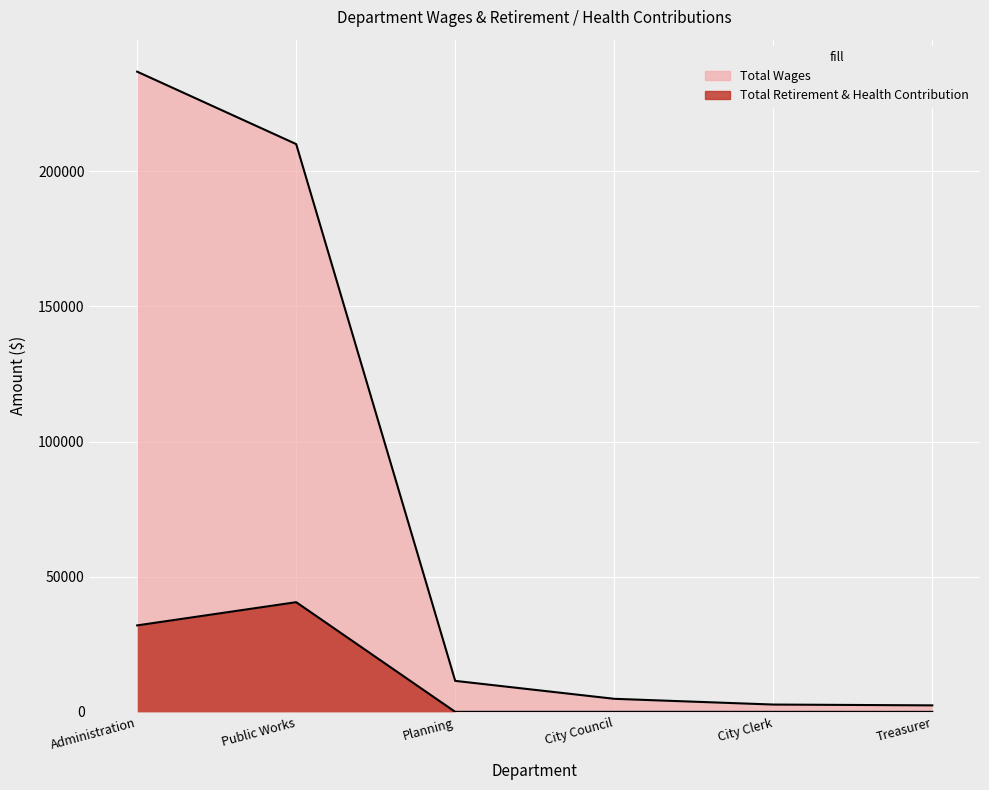

List the labels in order of Total Retirement & Health Contribution value, smallest first.

Planning, City Council, City Clerk, Treasurer, Administration, Public Works